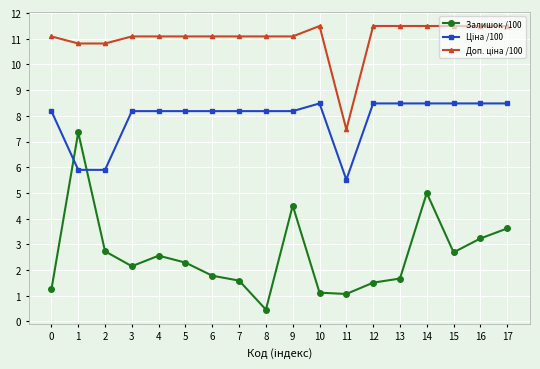

What is the difference between the maximum and minimum values in the Залишок /100 series?

6.9